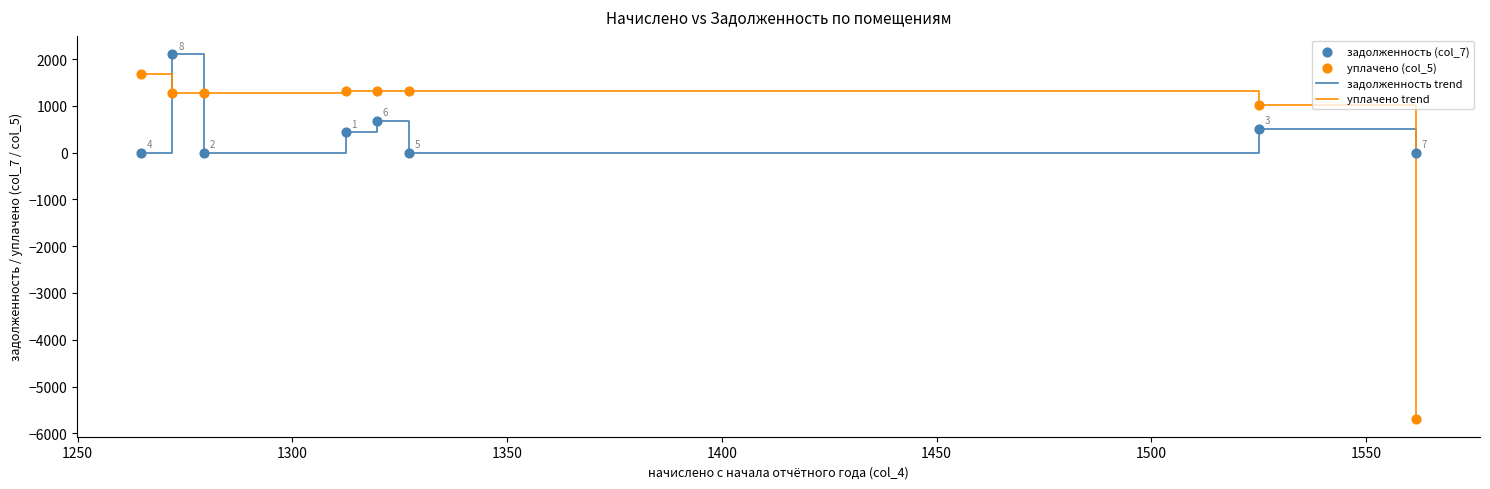

Which series has the largest range (max minus min)?

уплачено trend